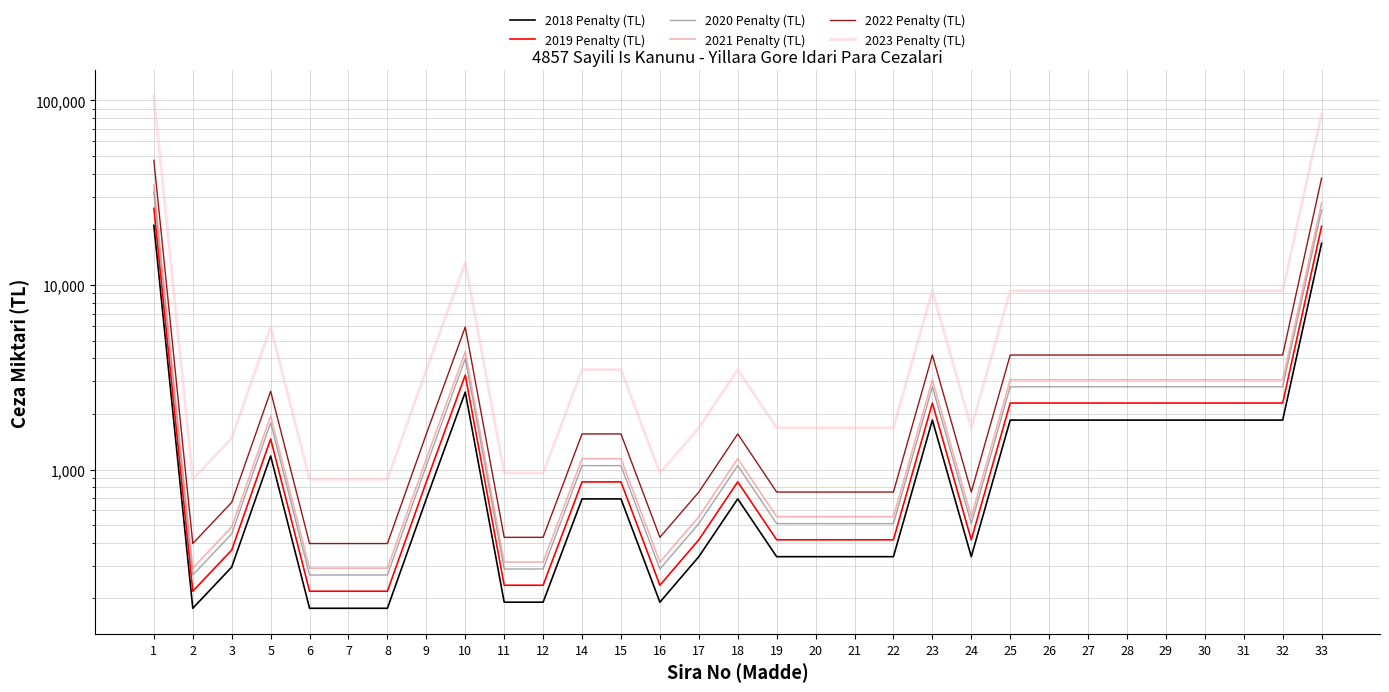

What is the sum of the 2018 Penalty (TL) values at 9 and 25?

2546